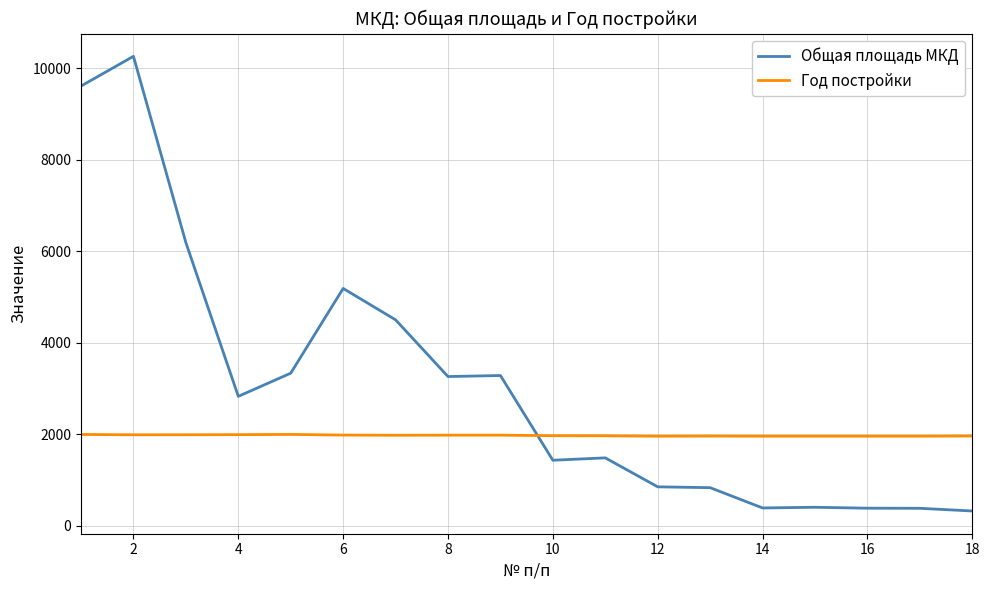

Which series has the widest spread of values?

Общая площадь МКД